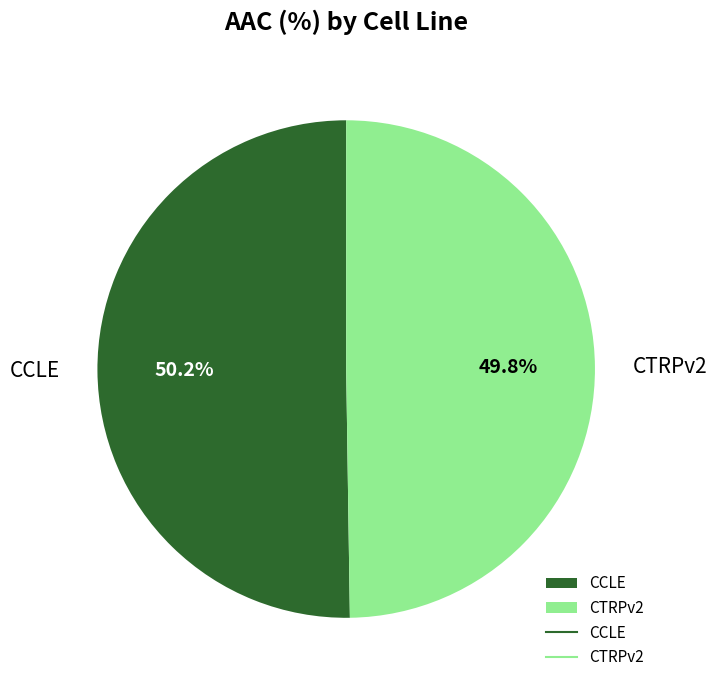

To the nearest percent, what portion does CTRPv2 represent?

50%